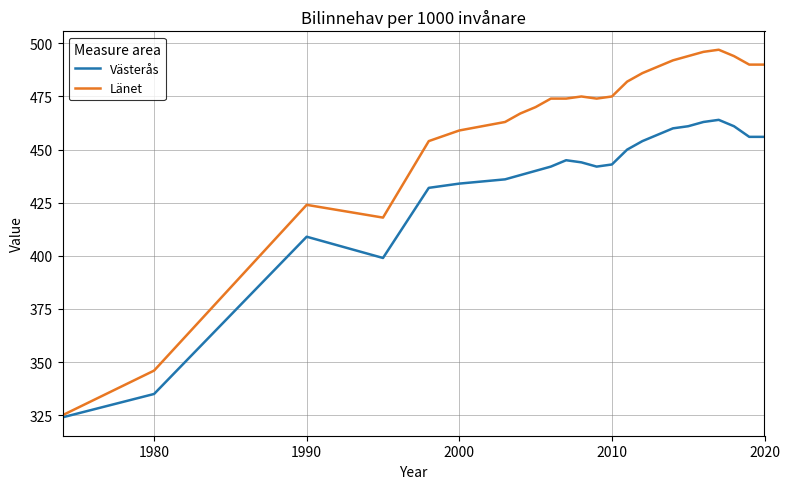

List the series in order of their overall mean, lowest first.

Västerås, Länet